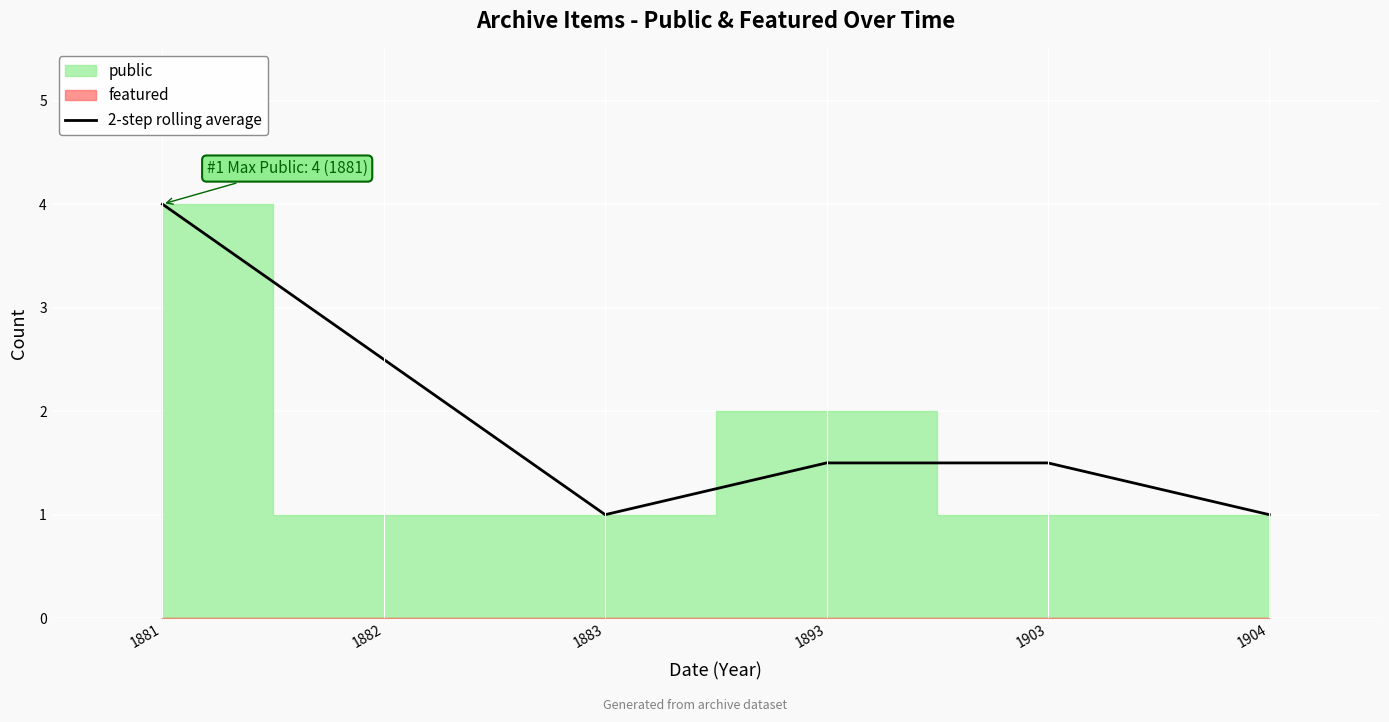

How many values are between 1 and 2?

4